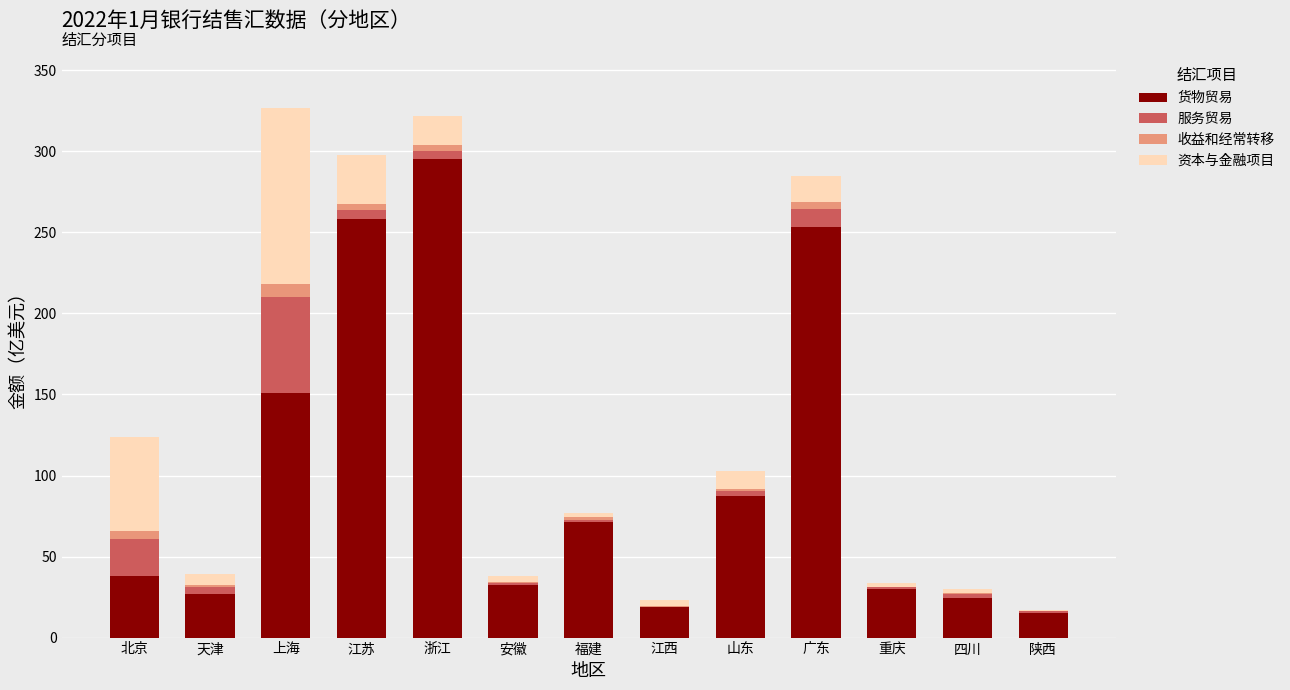

The 货物贸易 series shows 44.6 at 天津. True or false?

False